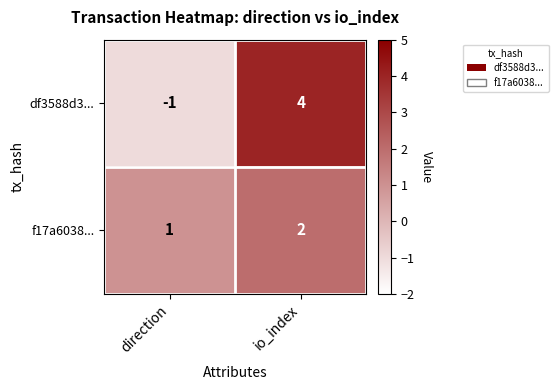

Reading left to right, extract all data points from this chart.

df3588d3...: direction=-1	io_index=4
f17a6038...: direction=1	io_index=2